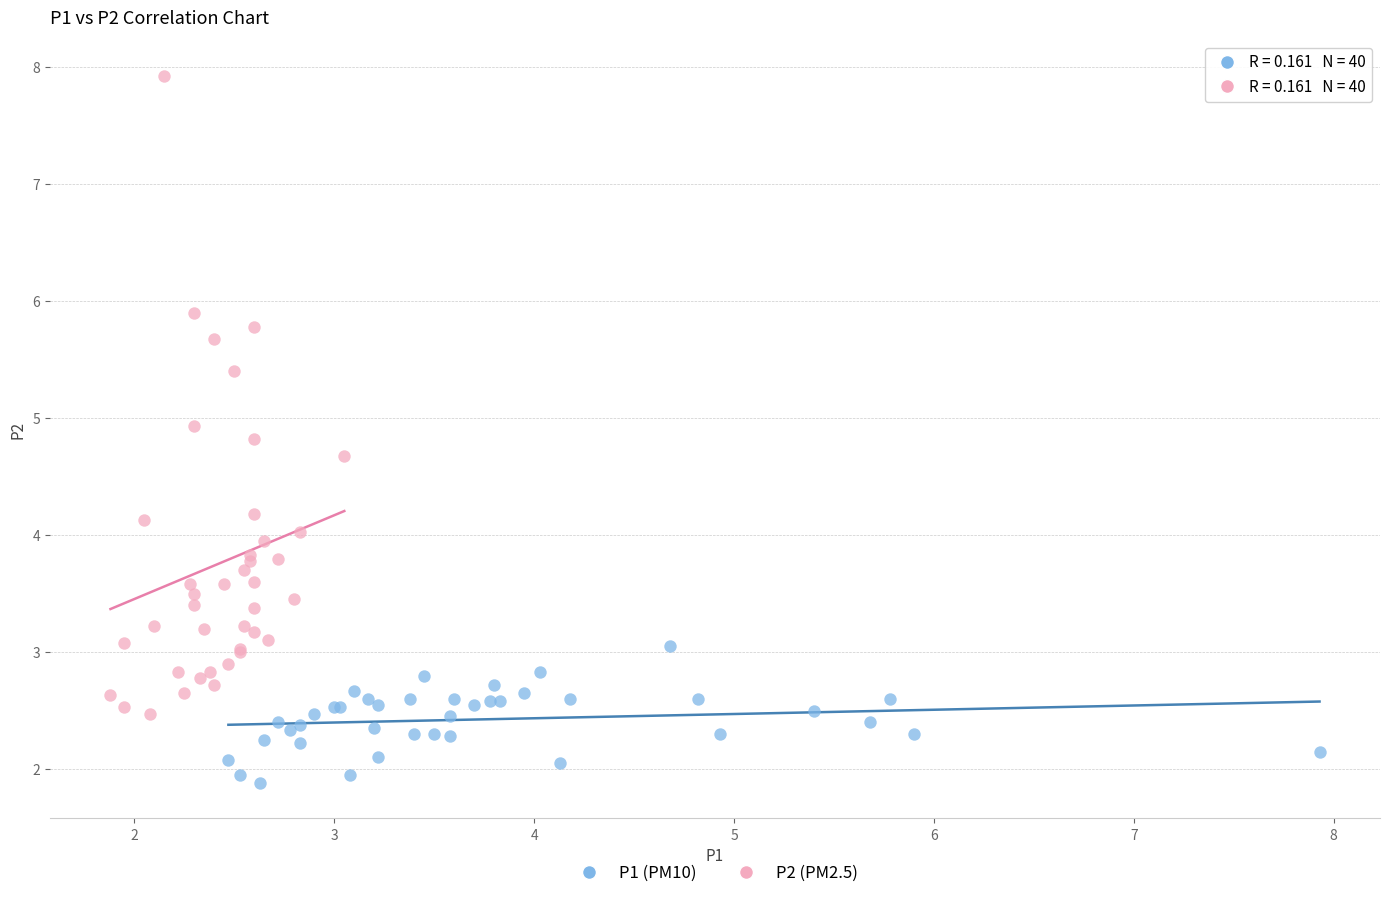

Which series has the widest spread of Y values?

P2 (PM2.5)